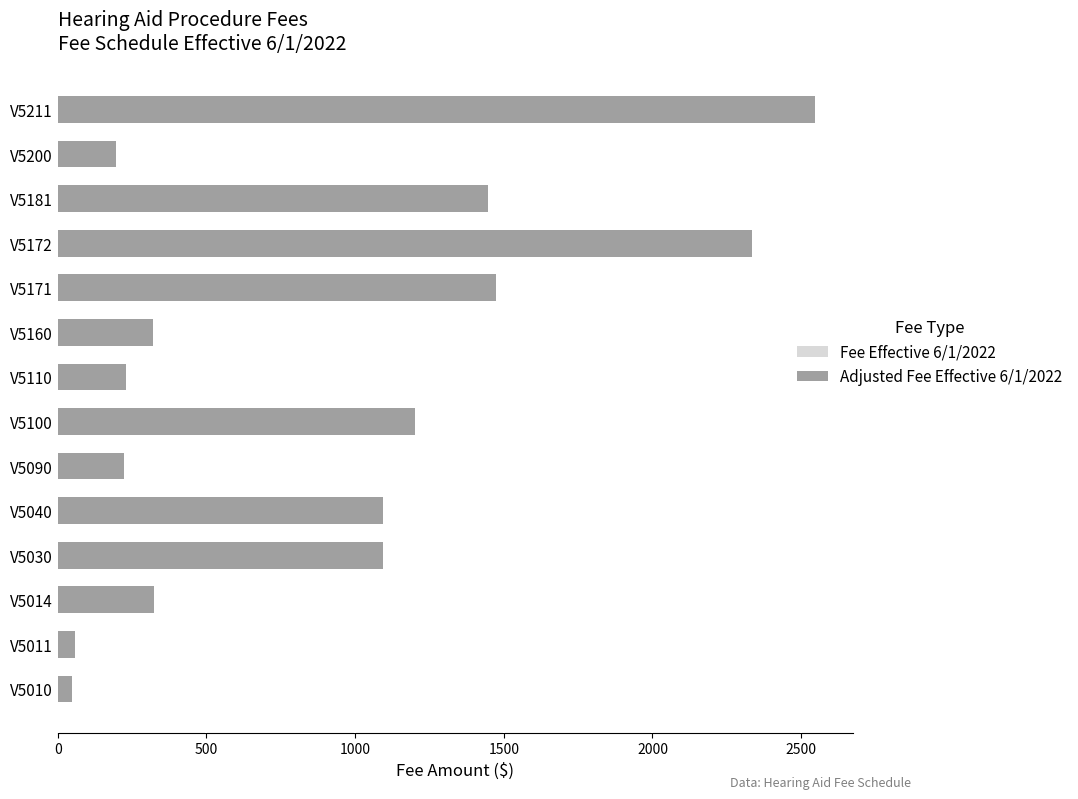

The Fee Effective 6/1/2022 series shows 306.4 at V5090. True or false?

False